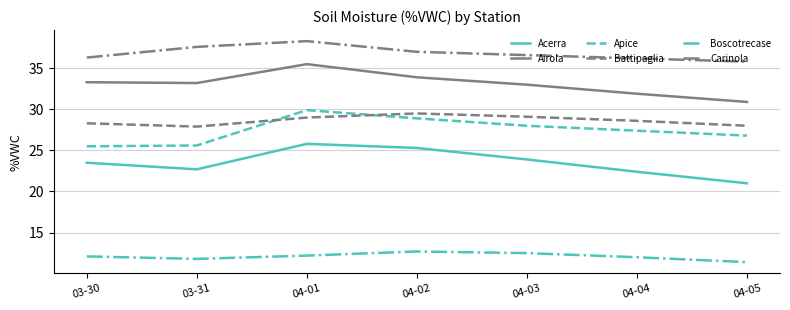

Rank the series by their maximum value, from lowest to highest.

Boscotrecase, Acerra, Battipaglia, Apice, Airola, Carinola